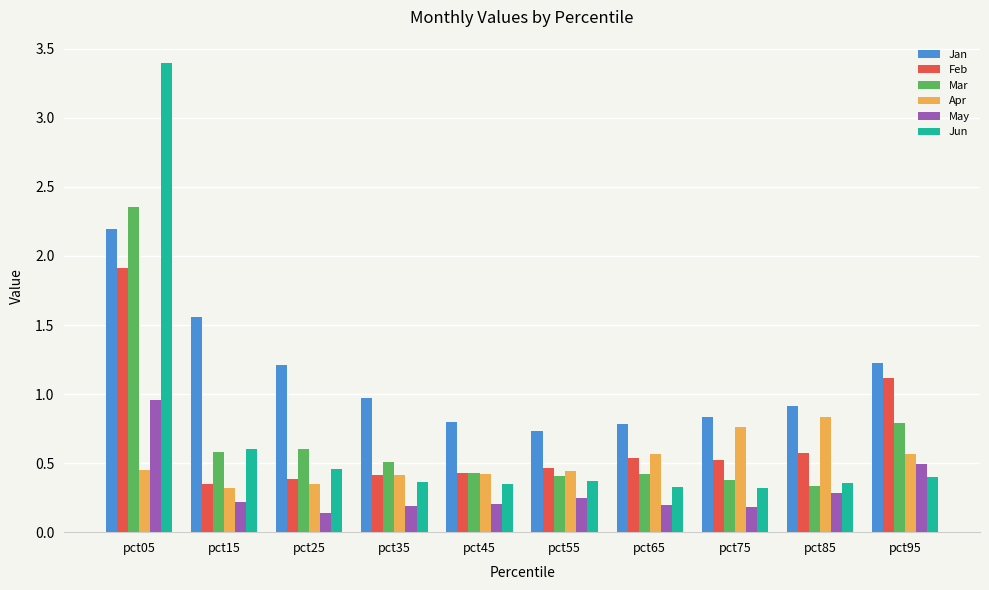

Between pct45 and pct75, which series saw the biggest shift?

Apr